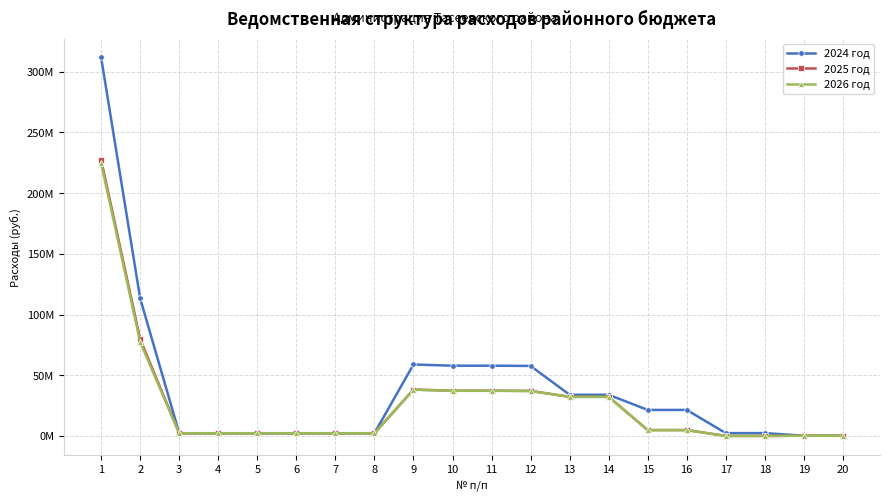

How many intersections are there between 2024 год and 2026 год?

1